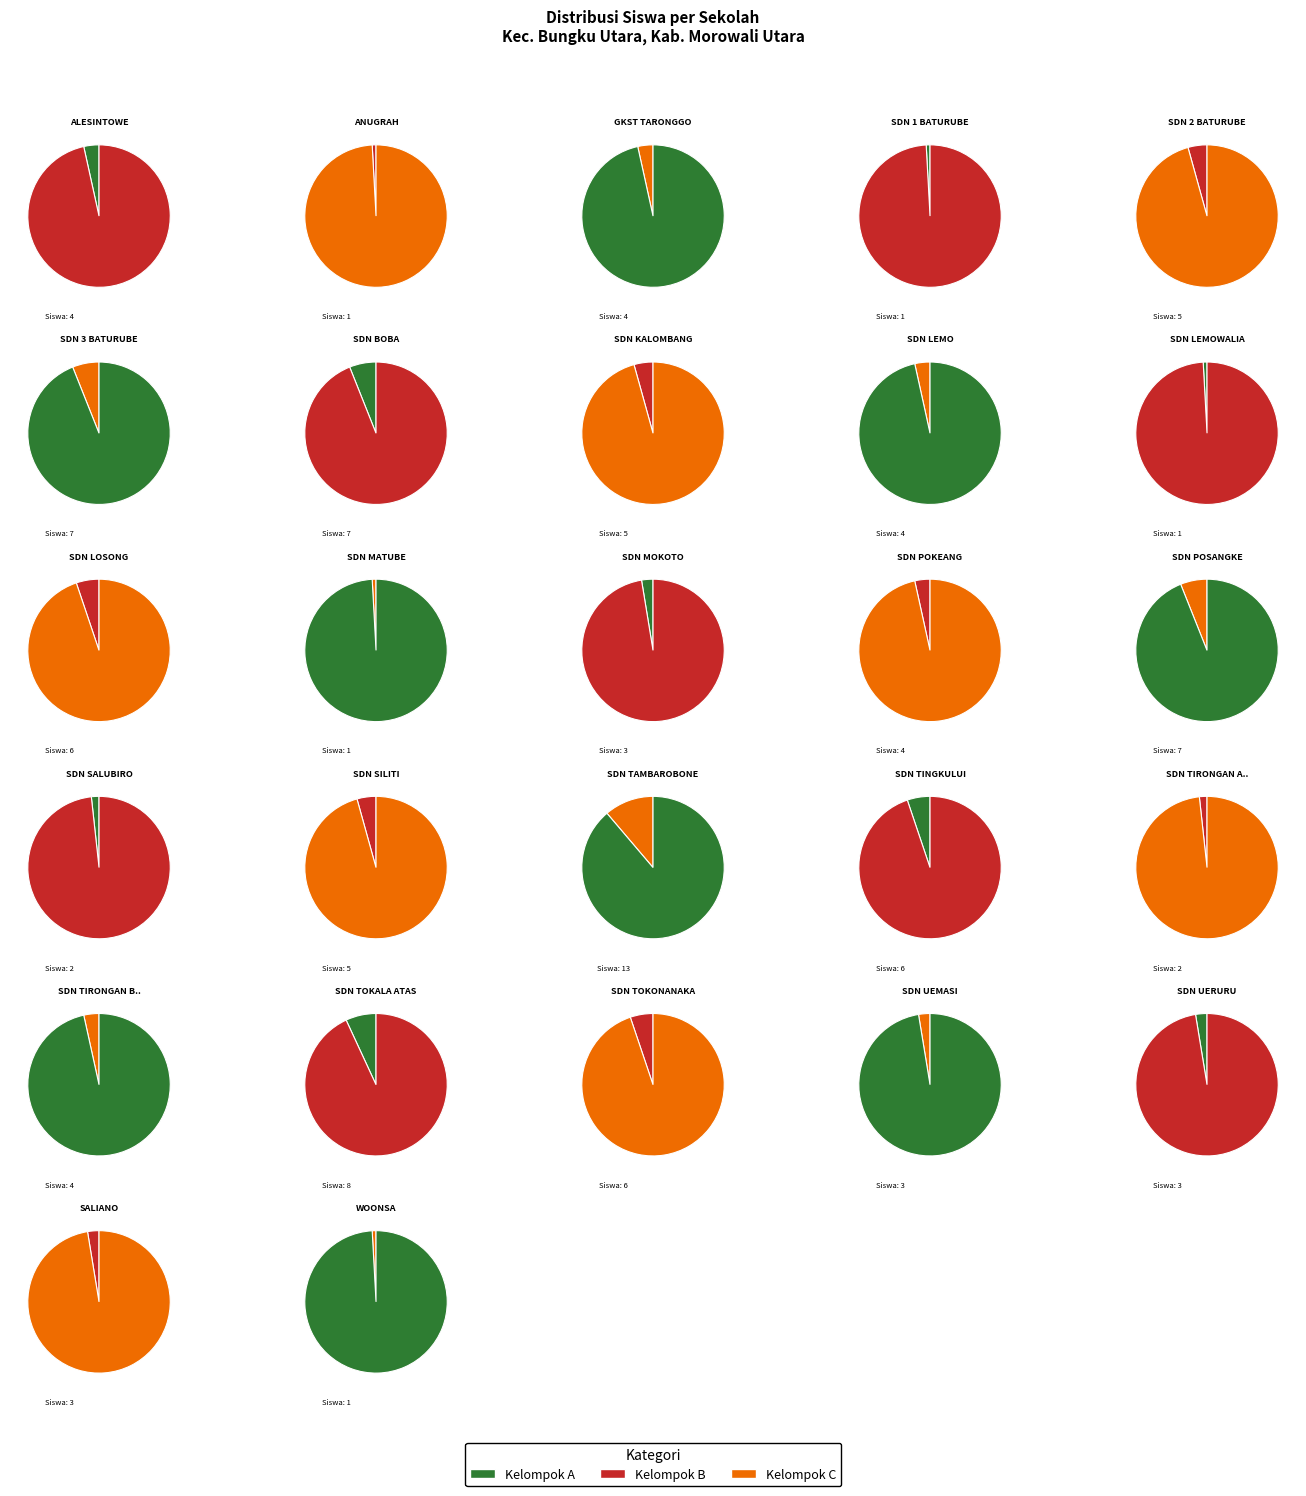

Does SD NEGERI TIRONGAN ATAS account for over 50% of the chart?

No